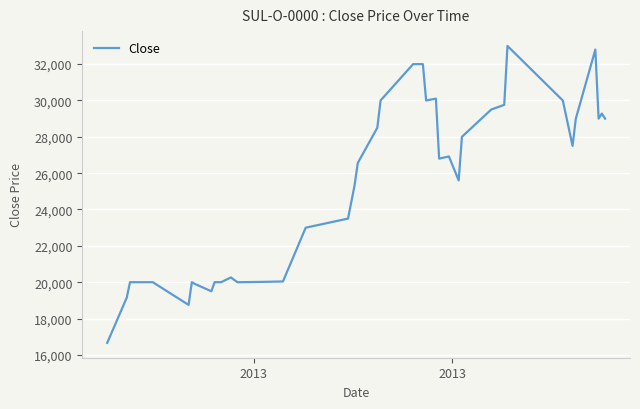

What is the greatest value displayed?

33000